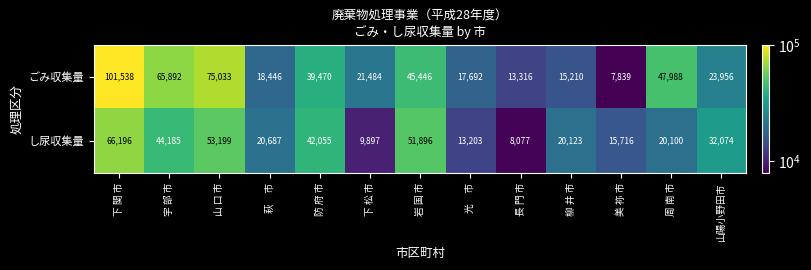

Reading left to right, list all the values displayed in this chart.

ごみ収集量: 101538	65892	75033	18446	39470	21484	45446	17692	13316	15210	7839	47988	23956
し尿収集量: 66196	44185	53199	20687	42055	9897	51896	13203	8077	20123	15716	20100	32074